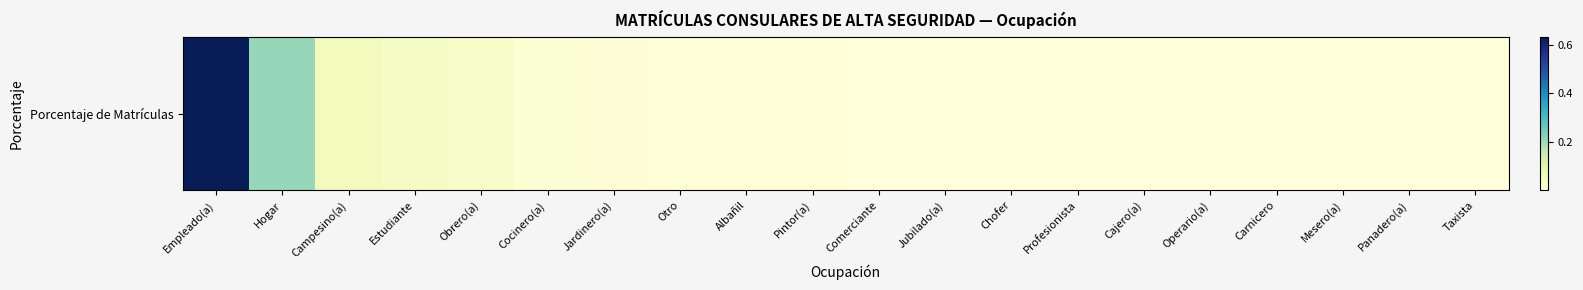

Is it true that the value at Chofer is 0.0?

True